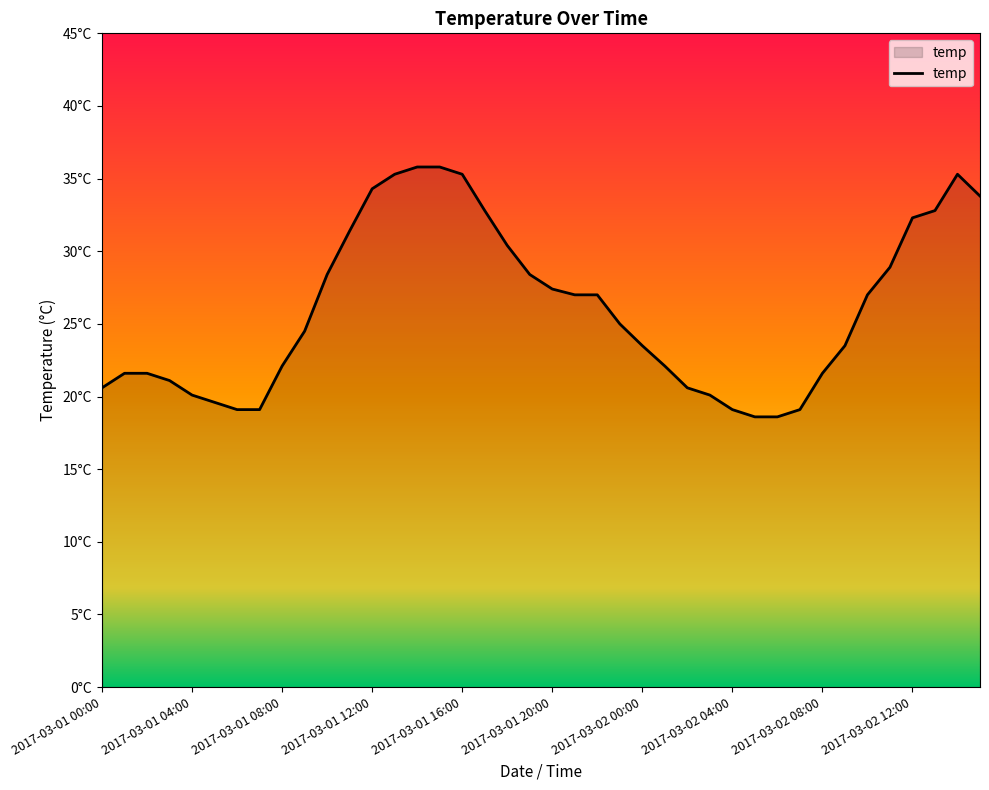

What is the average value?

26.0